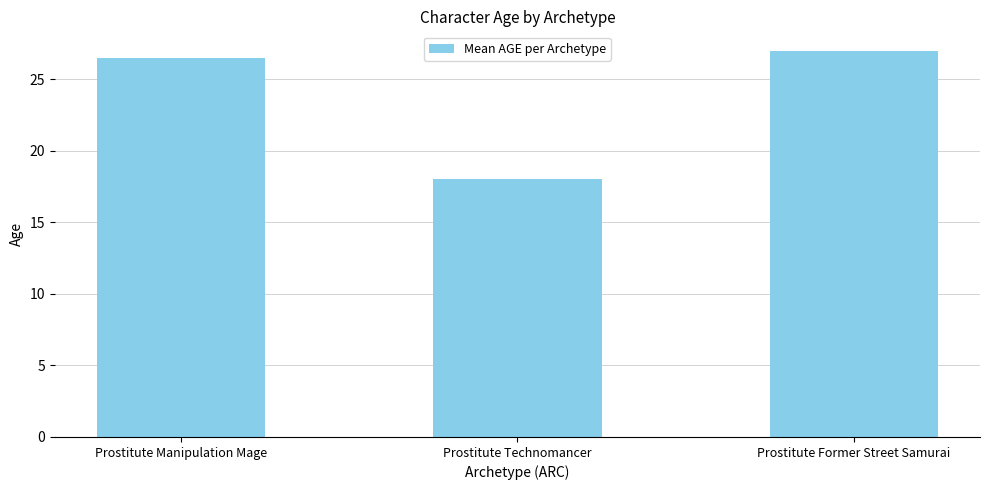

Which label corresponds to the smallest value in the chart?

Prostitute Technomancer